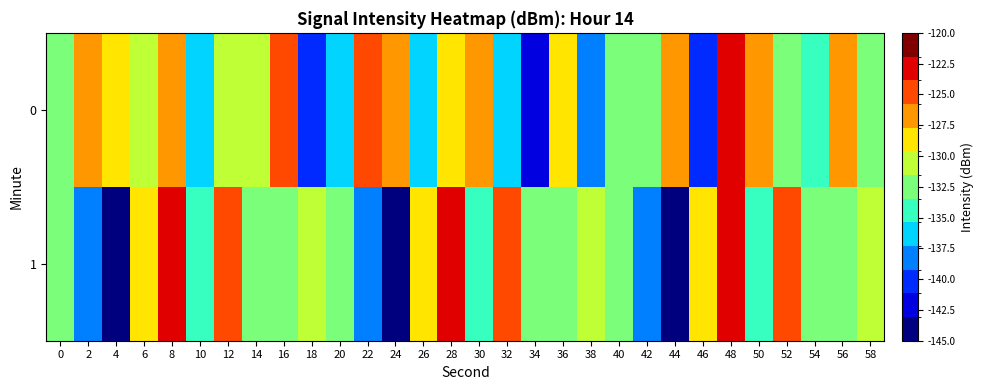

Rank the series at 42 from highest to lowest value.

0, 1